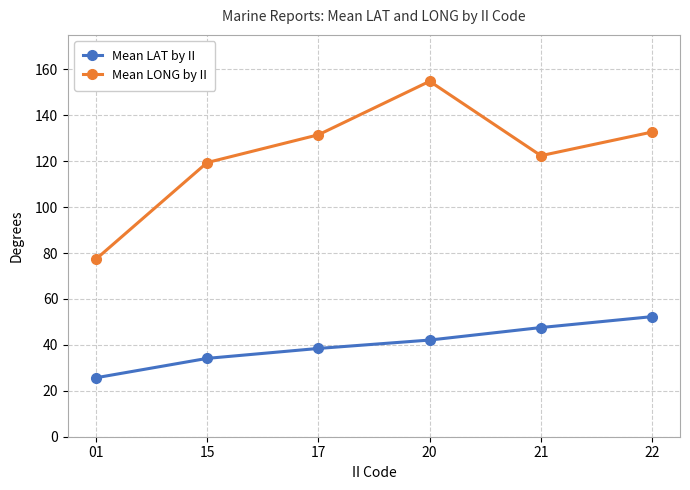

At 22, list the series in order from smallest to largest.

Mean LAT by II, Mean LONG by II